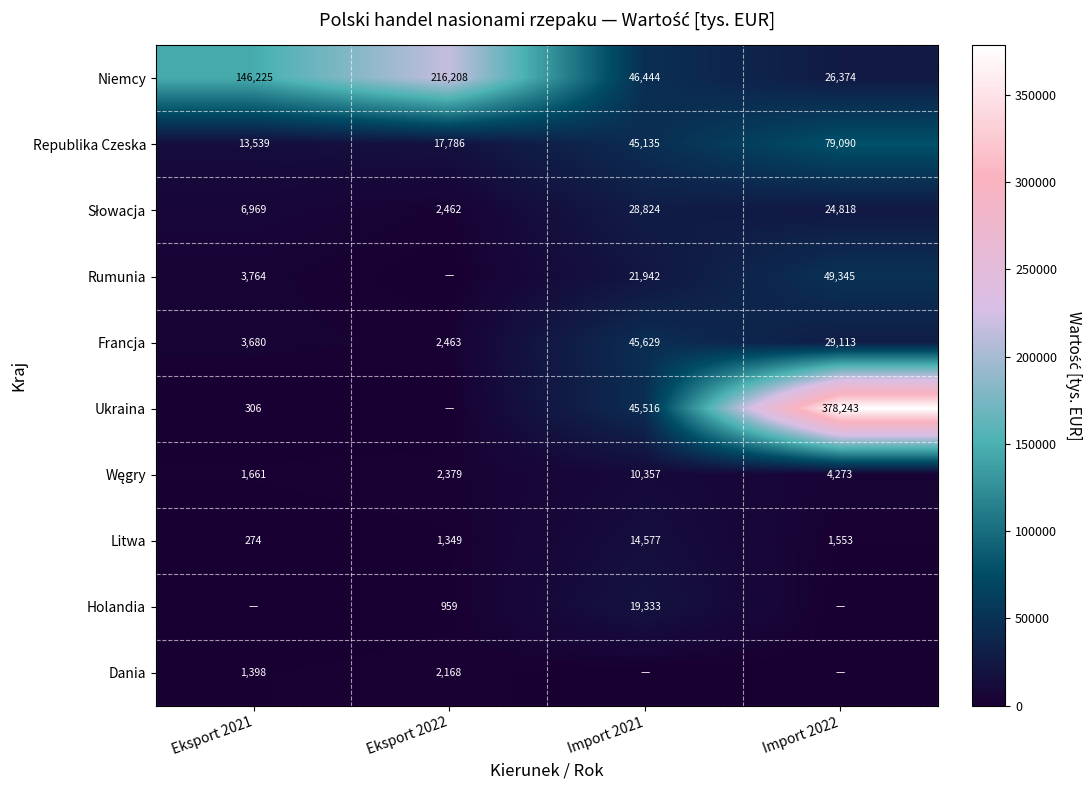

At which category is the sum across all series the highest?

Import 2022